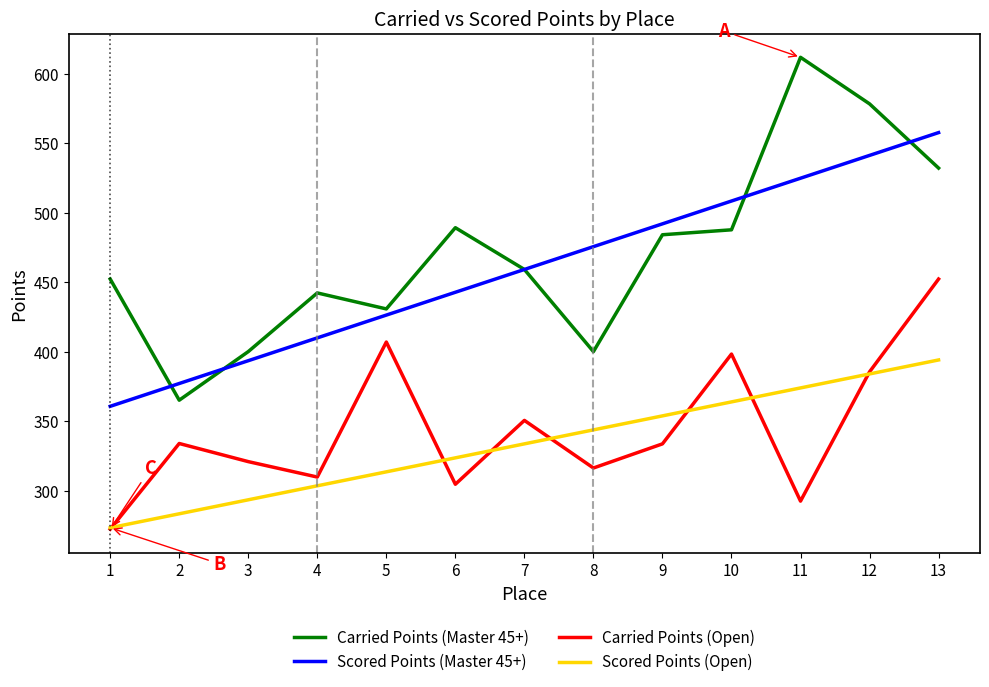

What are all the series names shown in the legend?

Carried Points (Master 45+), Scored Points (Master 45+), Carried Points (Open), Scored Points (Open)